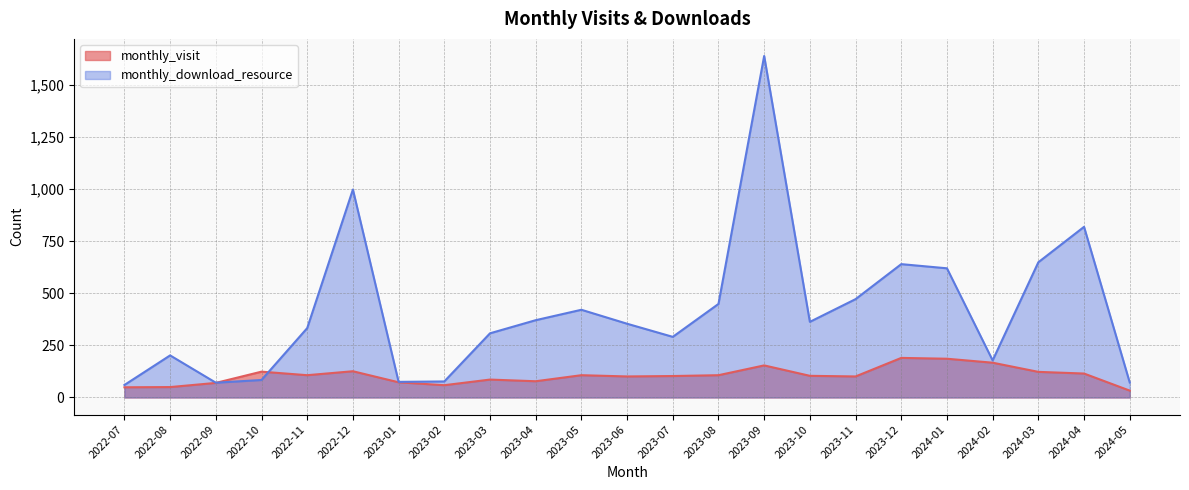

How many values in the monthly_visit series exceed 104?

11